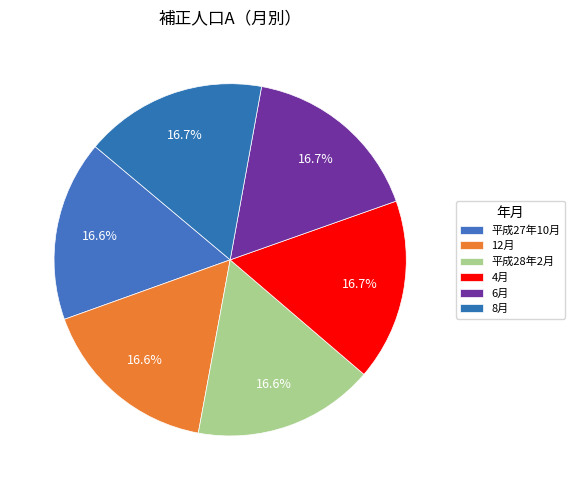

Count the number of slices in the pie.

6